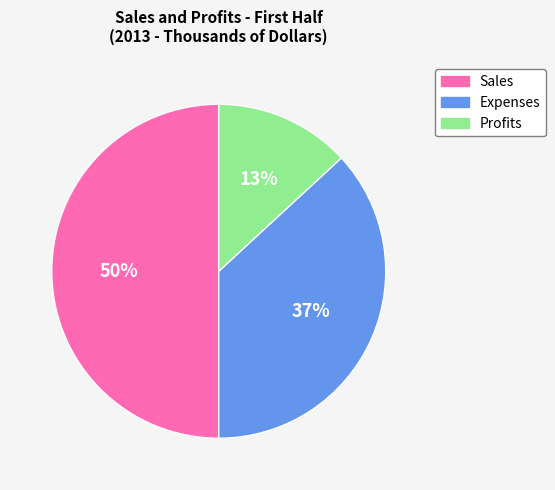

Count the number of slices in the pie.

3